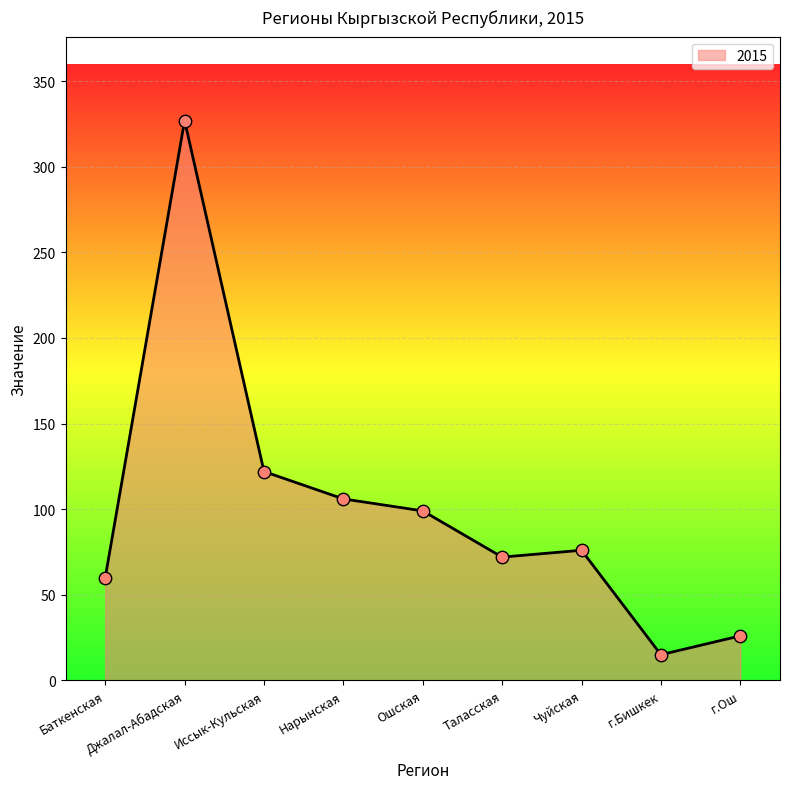

Which has a higher value, г.Ош or Ошская?

Ошская